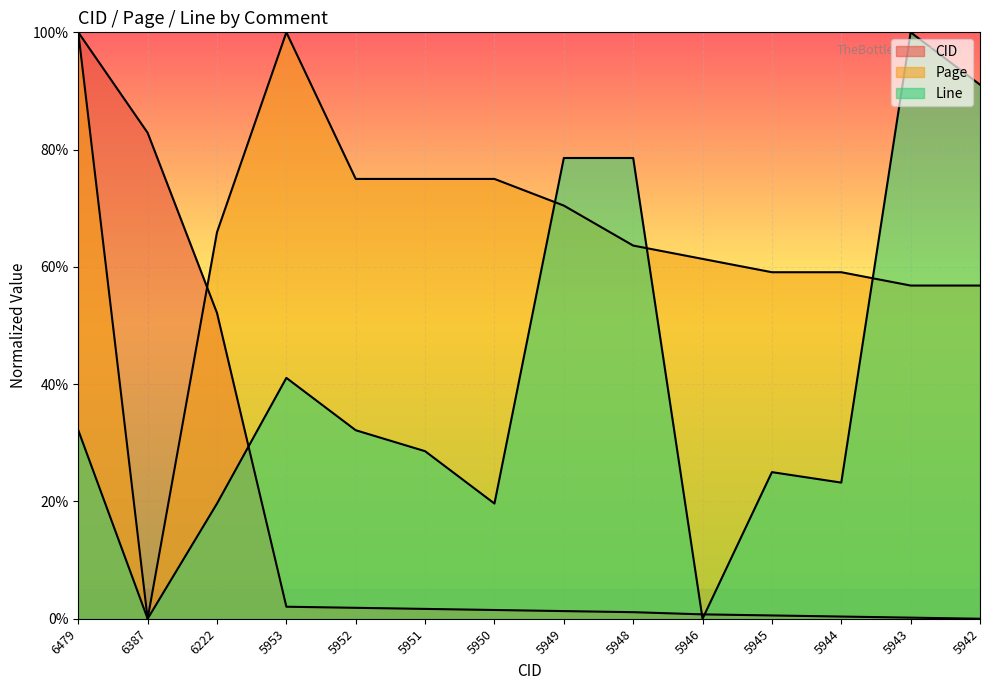

The value of Line at 5950 is 34.5. True or false?

False